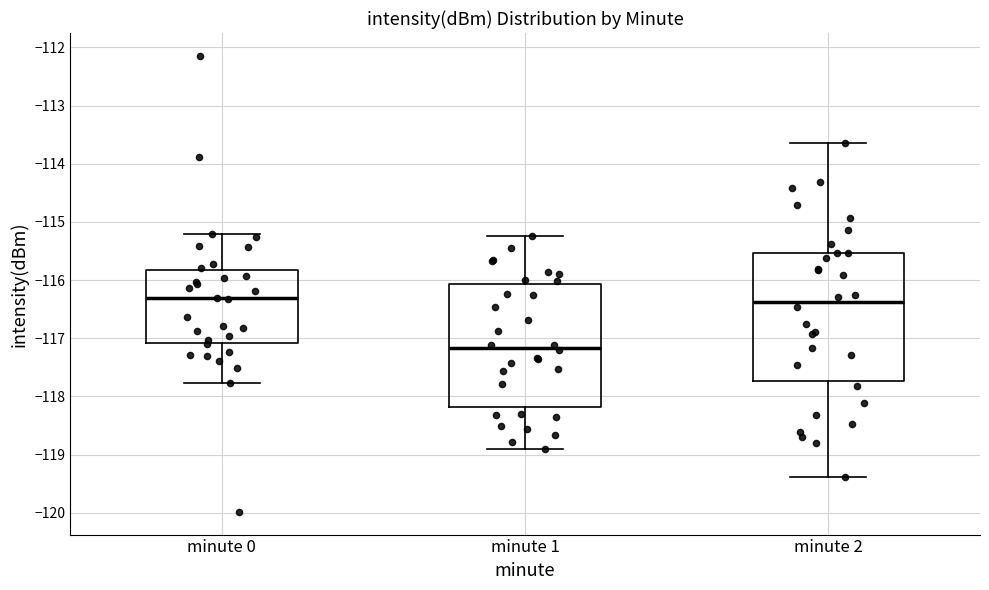

Reading left to right, read every box against the y-axis: the position of its median line, the range the box covers, and the ends of its whiskers. The values are not printed on the chart, so give them approximately, as read against the axis.

minute 0: median -116.3, box -117.1 to -115.8, whiskers -117.8 to -115.2
minute 1: median -117.2, box -118.2 to -116.1, whiskers -118.9 to -115.2
minute 2: median -116.4, box -117.7 to -115.5, whiskers -119.4 to -113.6